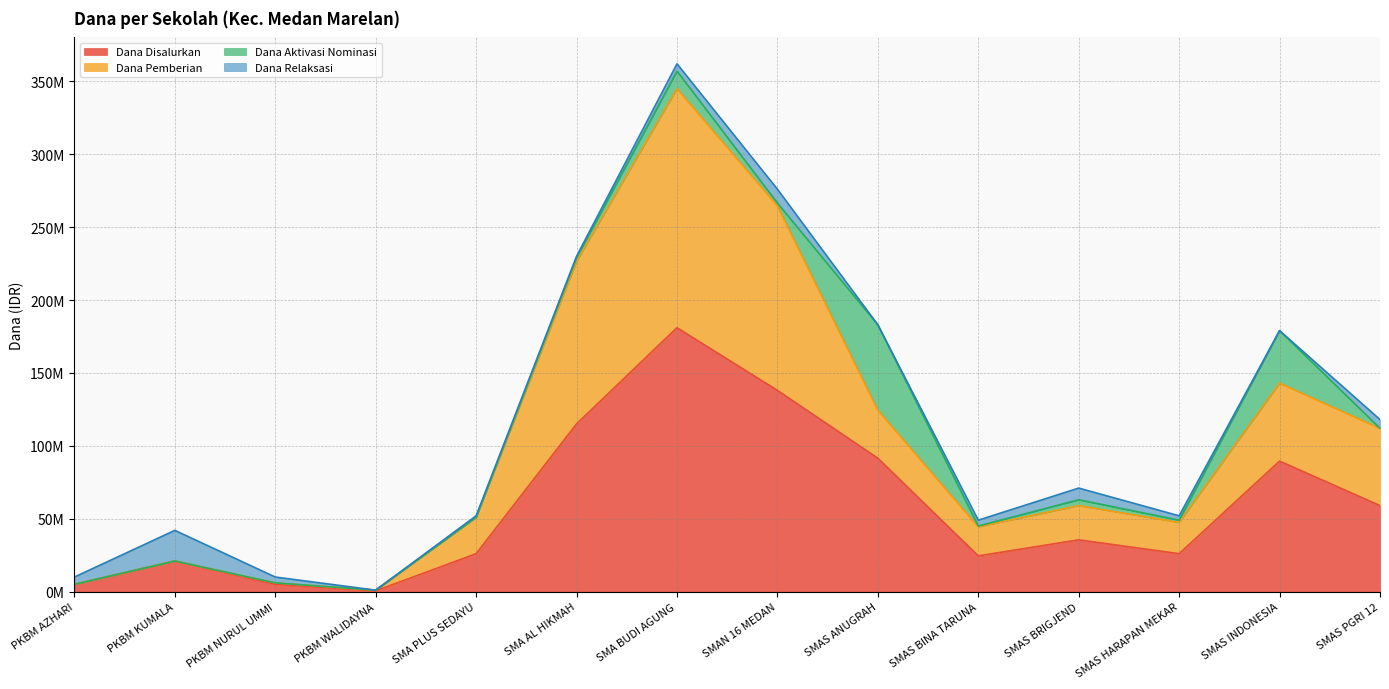

How many interior local valleys does the Dana Pemberian series have?

3